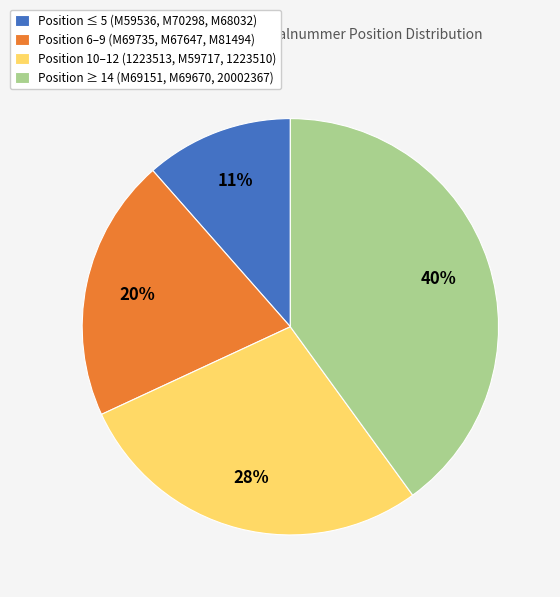

Rank the categories by value from highest to lowest.

Position ≥ 14 (M69151, M69670, 20002367), Position 10–12 (1223513, M59717, 1223510), Position 6–9 (M69735, M67647, M81494), Position ≤ 5 (M59536, M70298, M68032)